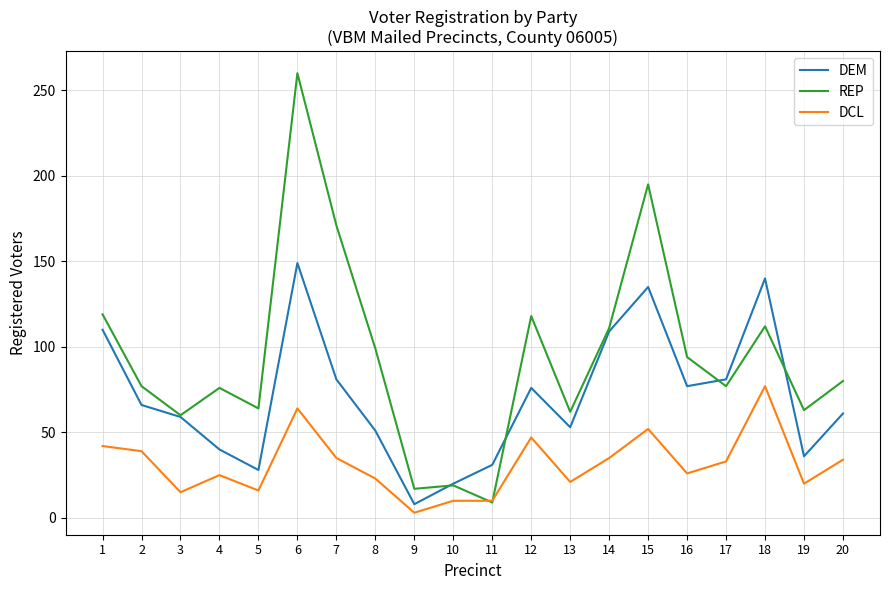

Which series ends up on top after the final intersection of REP and DCL?

REP